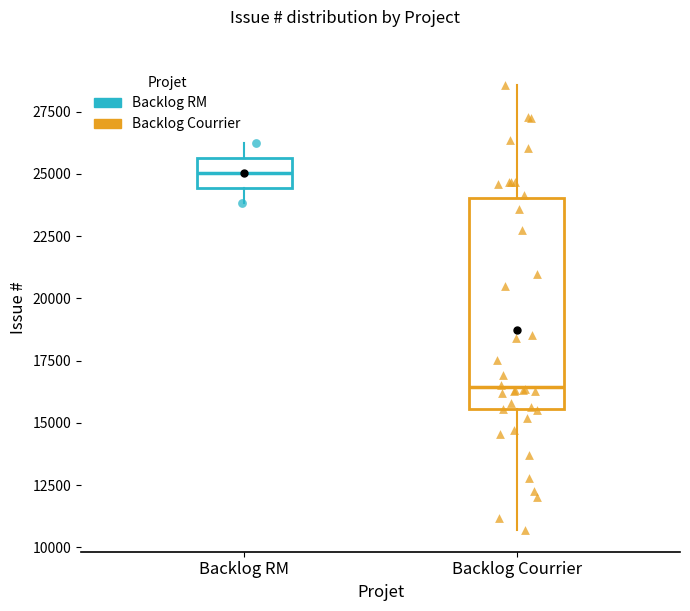

Where does the upper whisker of the box for Backlog Courrier end on the y-axis? The values are not printed on the chart, so give them approximately, as read against the axis.

28500